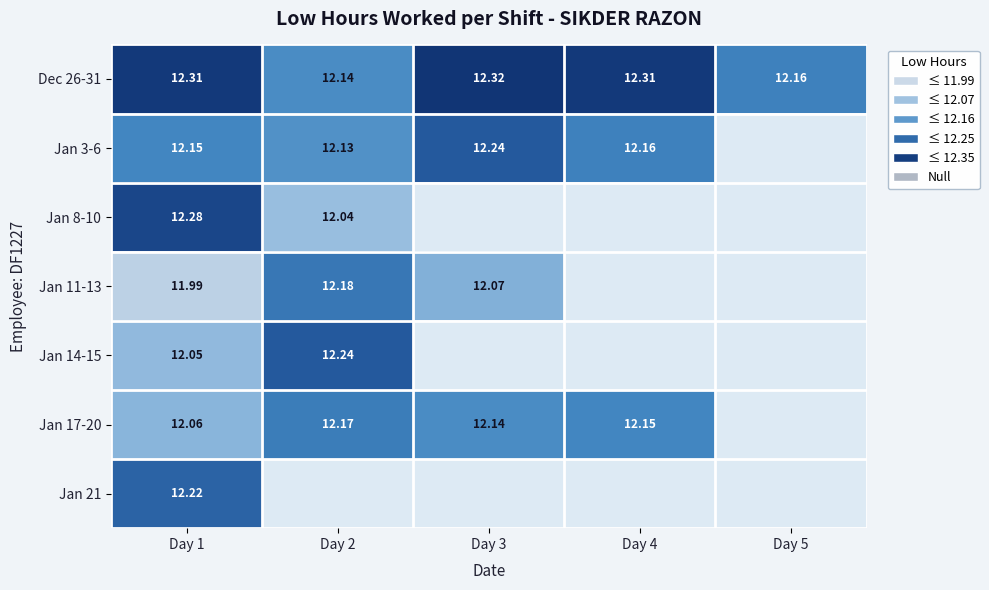

What is the greatest value displayed?

12.3